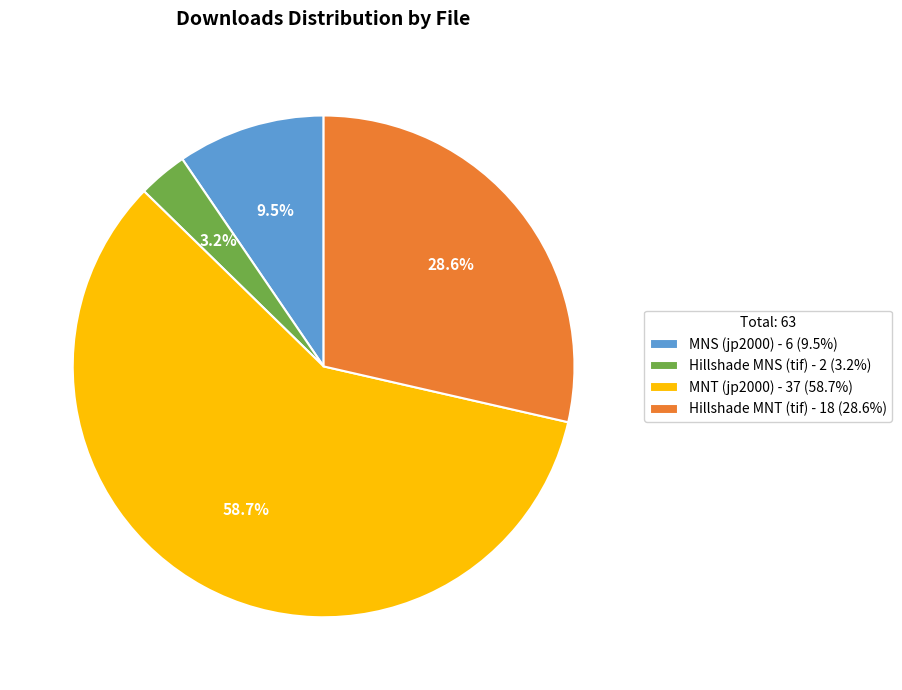

To the nearest percent, what portion does MNT (jp2000) represent?

59%